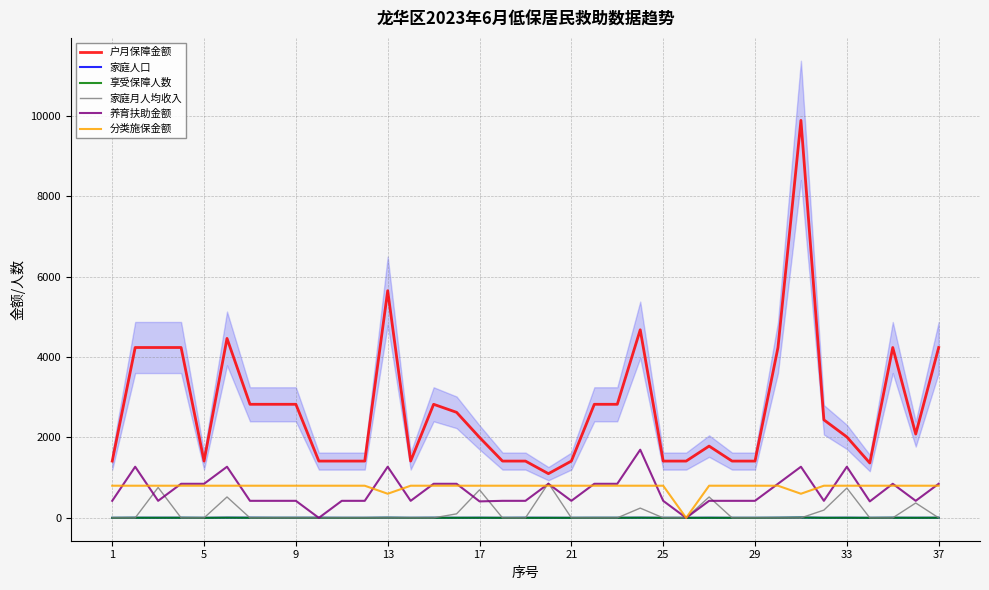

True or false: 户月保障金额 and 分类施保金额 cross at least once.

False